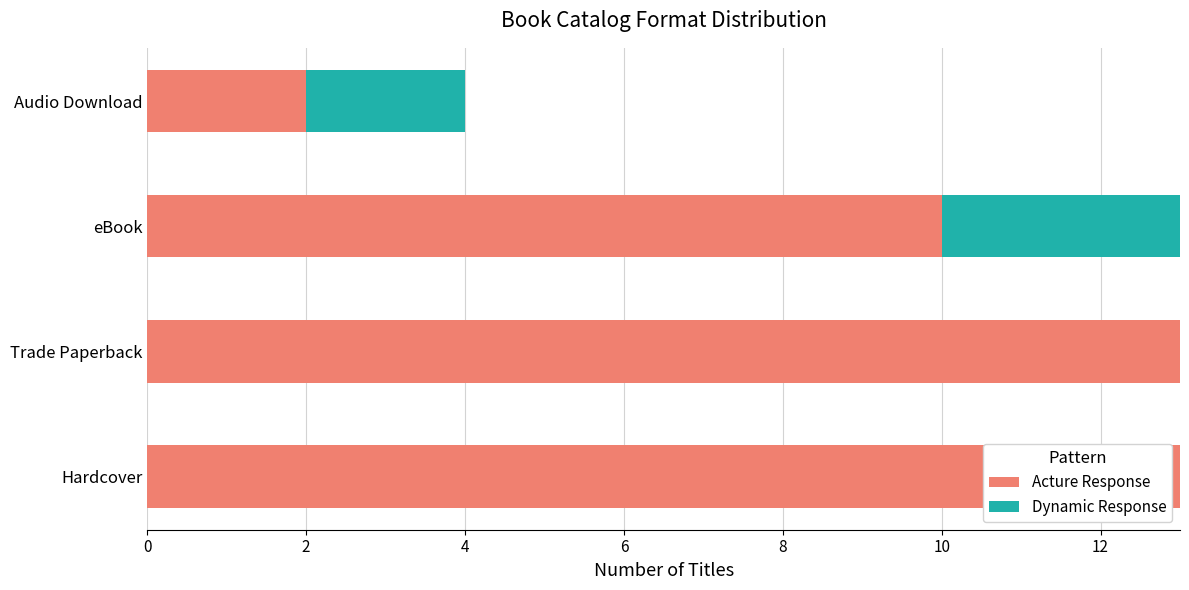

How many series are shown in this chart?

2